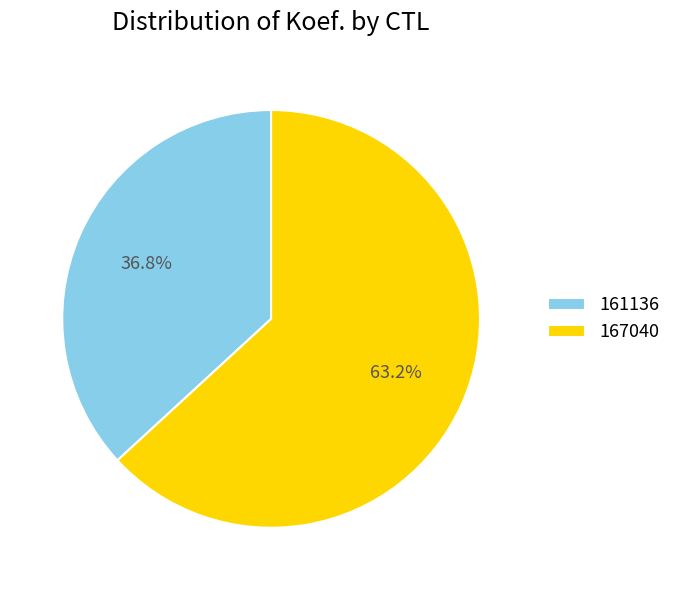

What is the largest slice in the pie chart?

167040